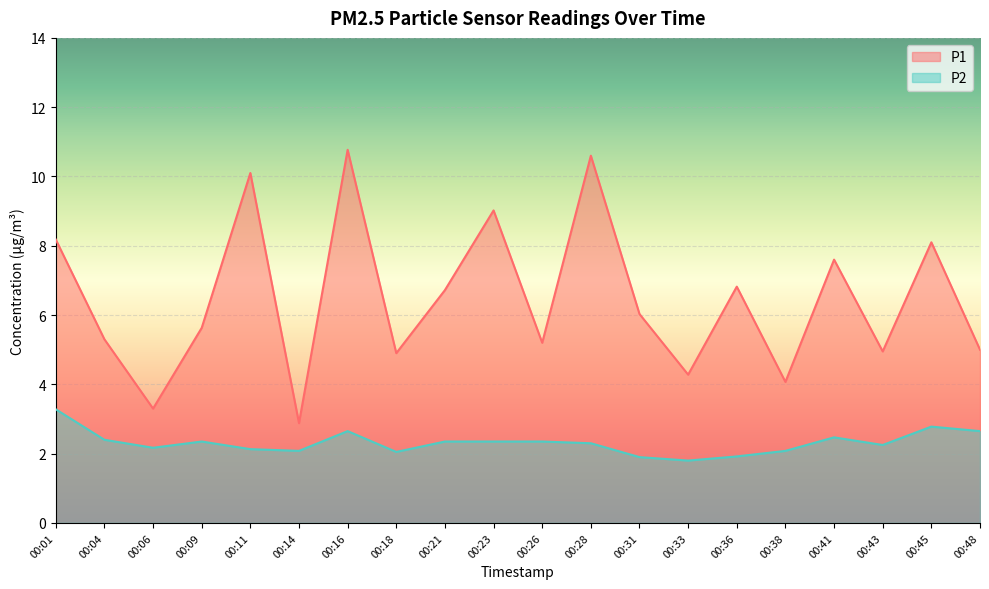

Count the number of data series in this chart.

2